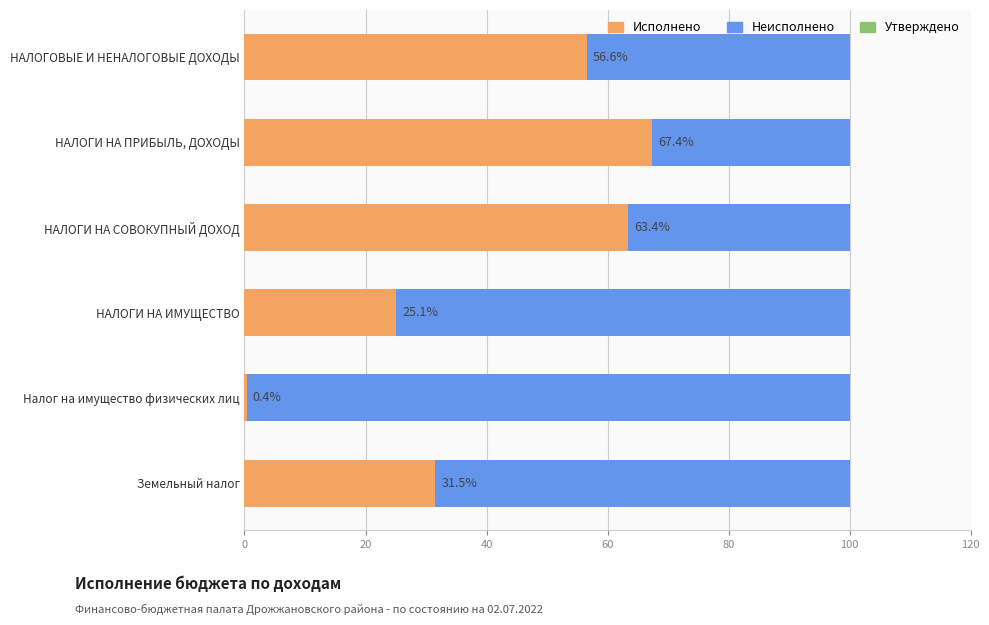

What is the lowest value of the Исполнено series?

0.4